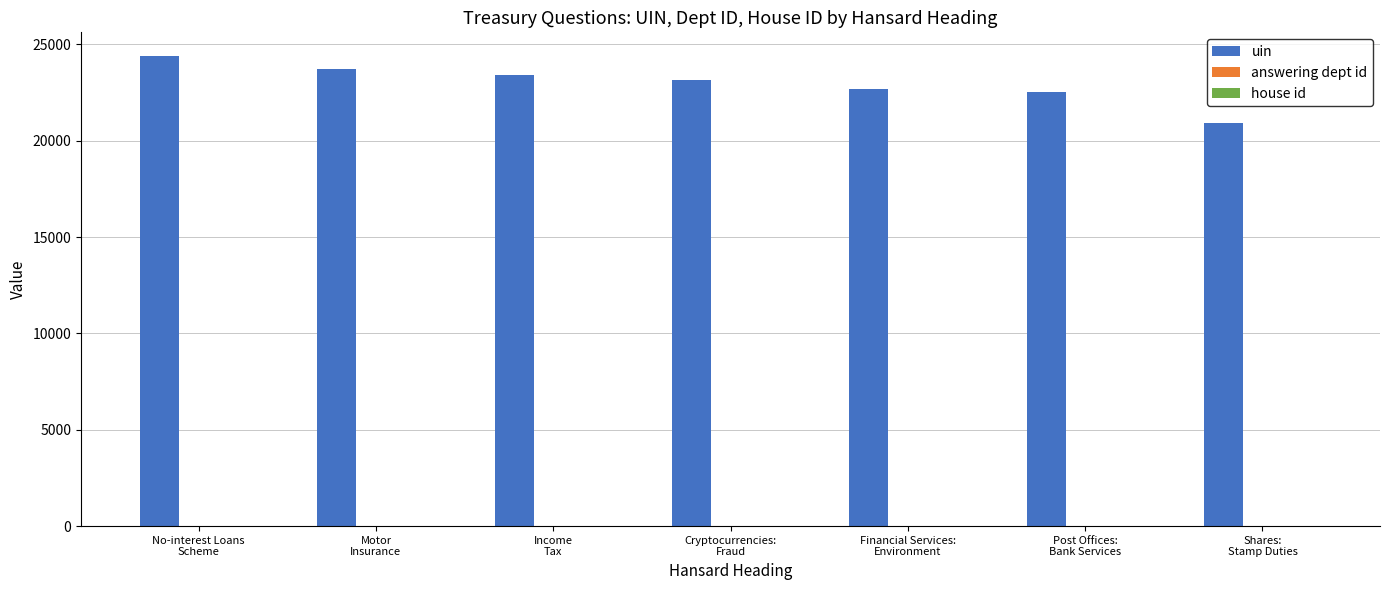

What is the maximum value for uin?

24402